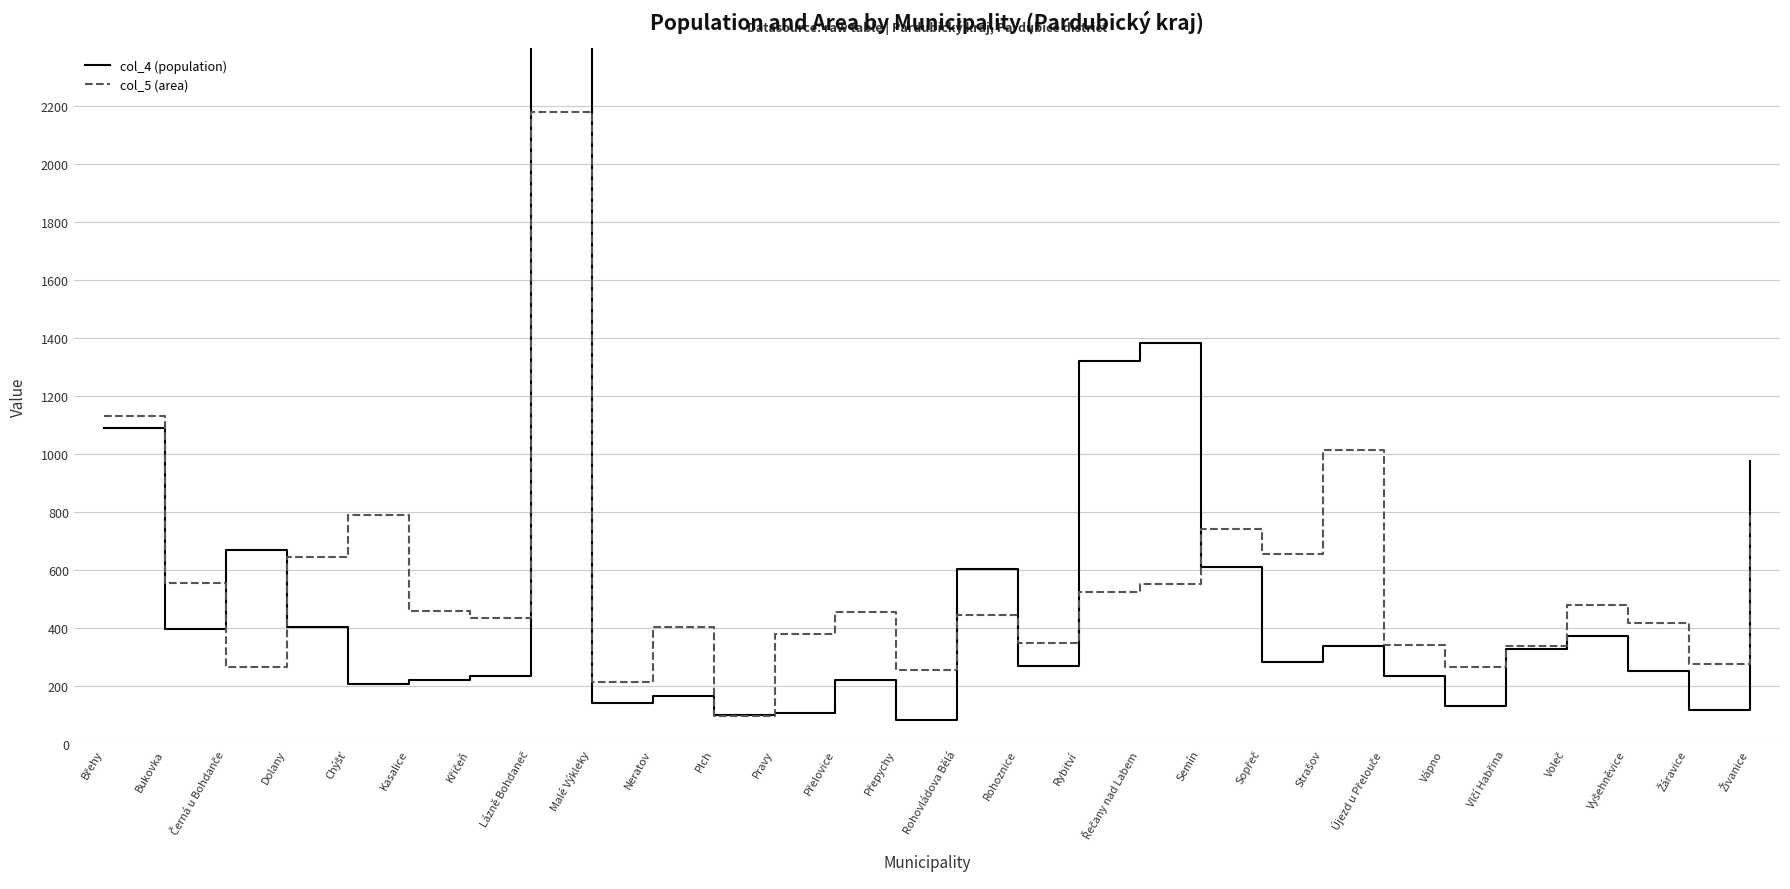

How many values in the col_4 (population) series exceed 284?

13